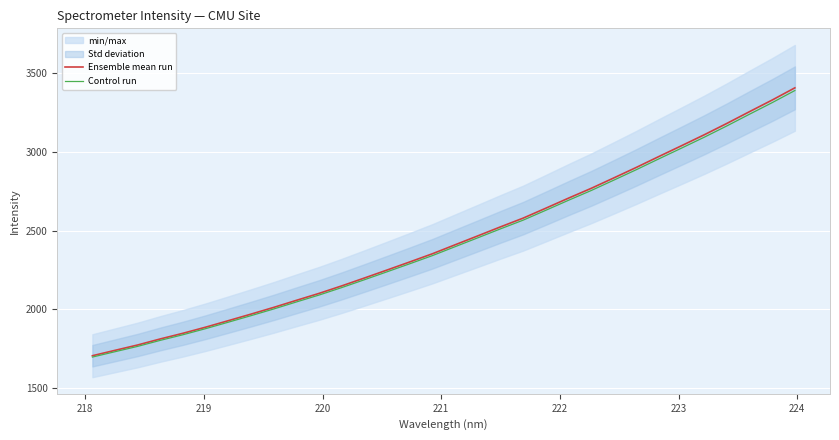

What is the highest value of the Ensemble mean run series?

3406.2